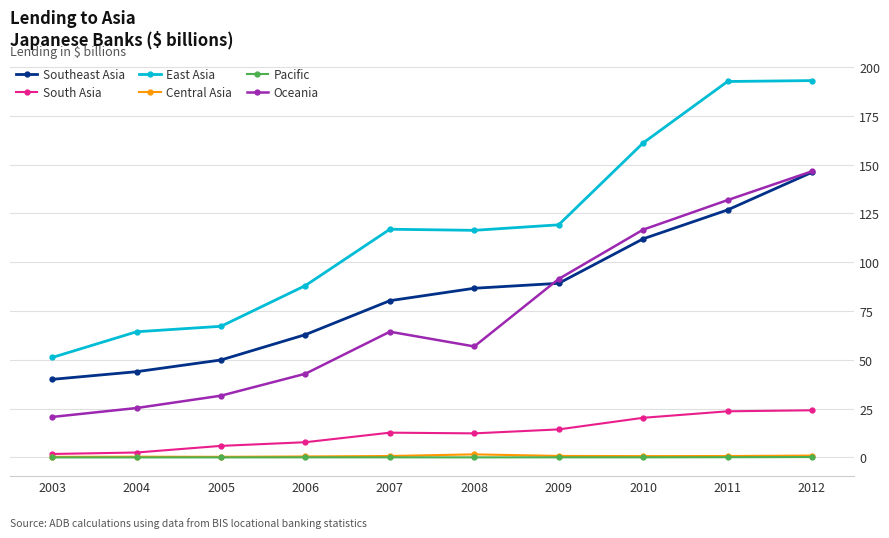

True or false: Southeast Asia has a value of 89195 at 2009.

True